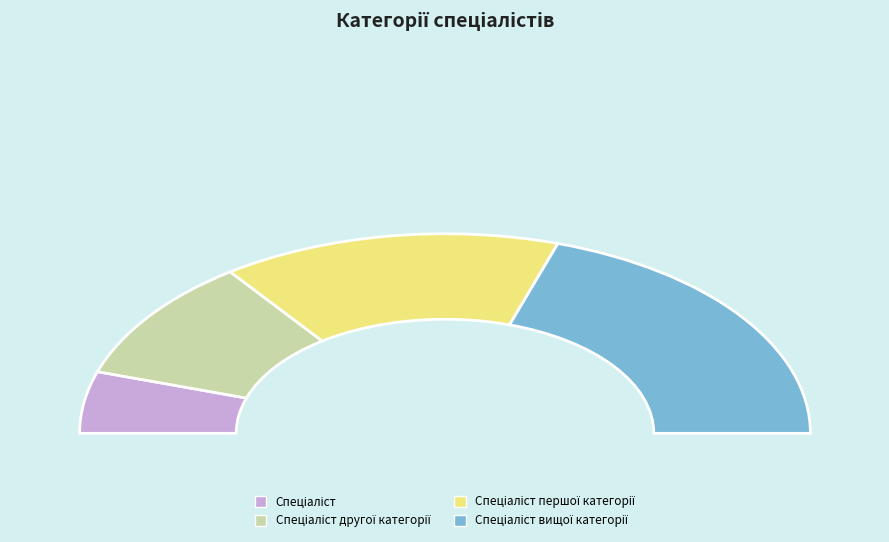

What percentage do Спеціаліст and Спеціаліст вищої категорії together represent?

50.0%